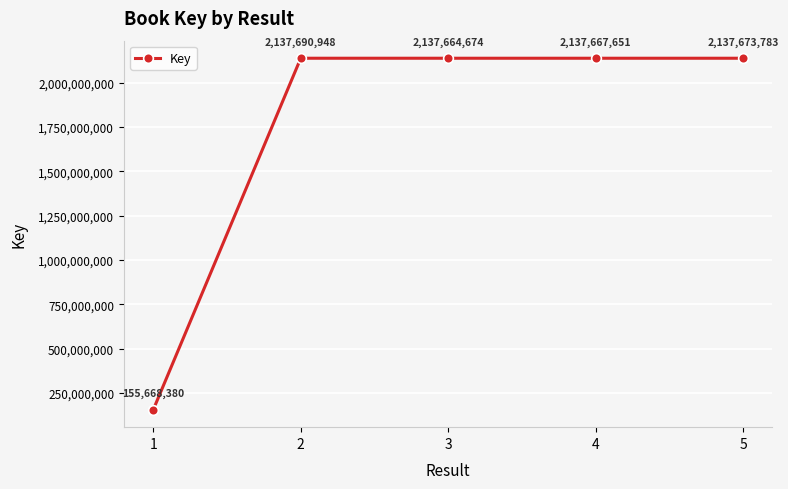

What is the difference between the maximum and minimum values?

1982022568